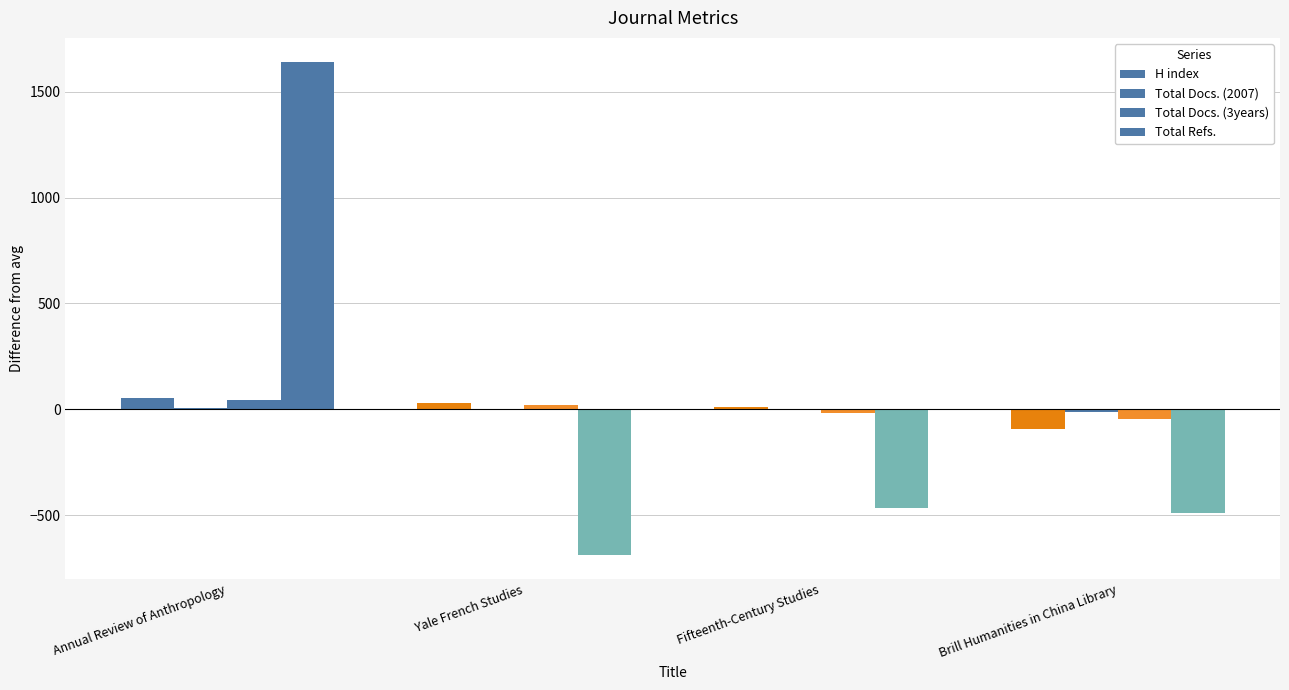

Are the bars horizontal?

No